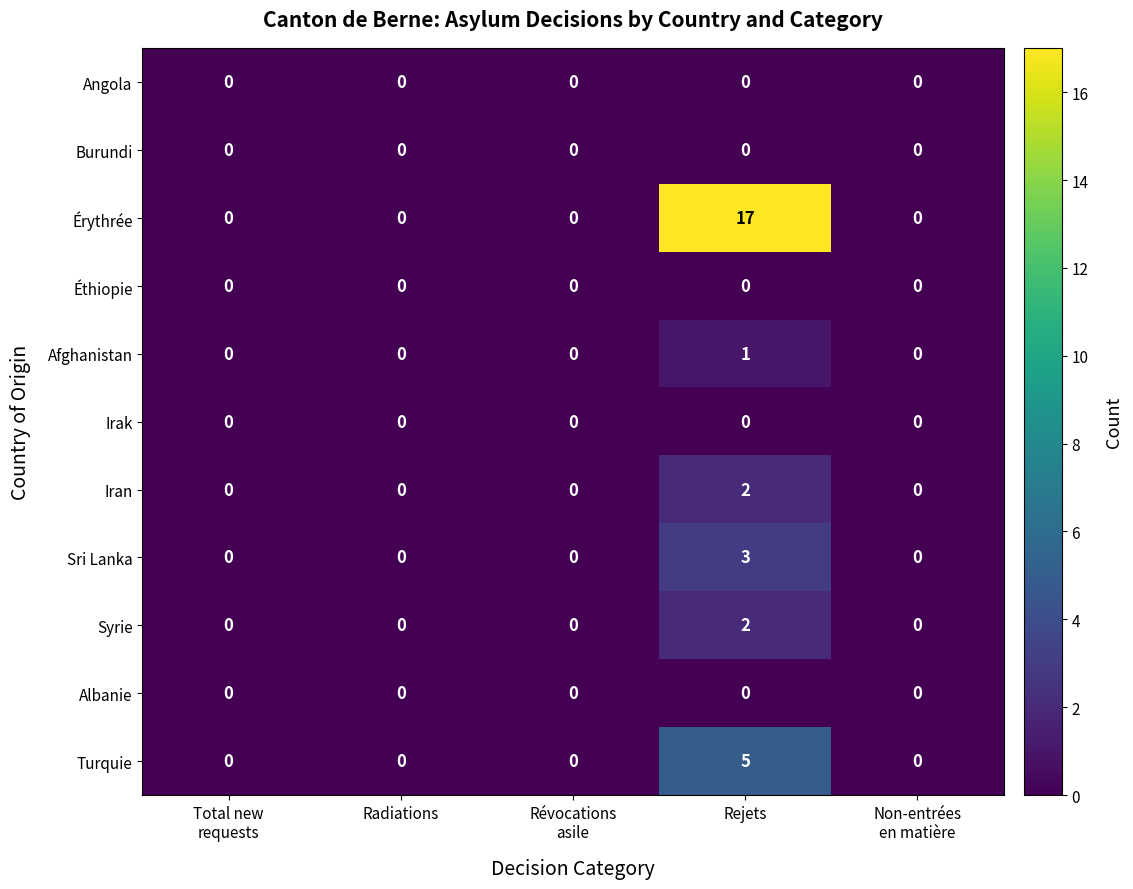

At which label does Syrie reach its peak?

Rejets